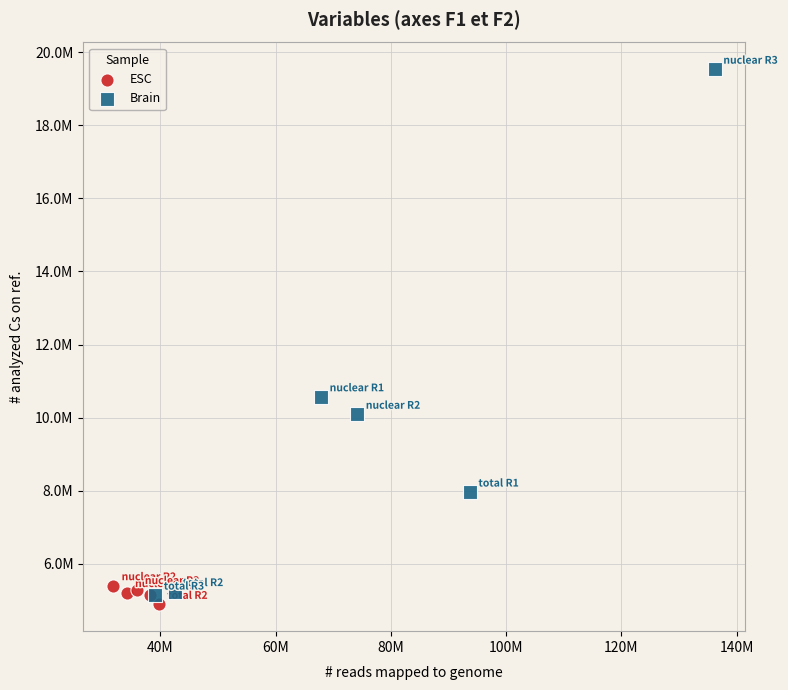

What are all the series names shown in the legend?

ESC, Brain